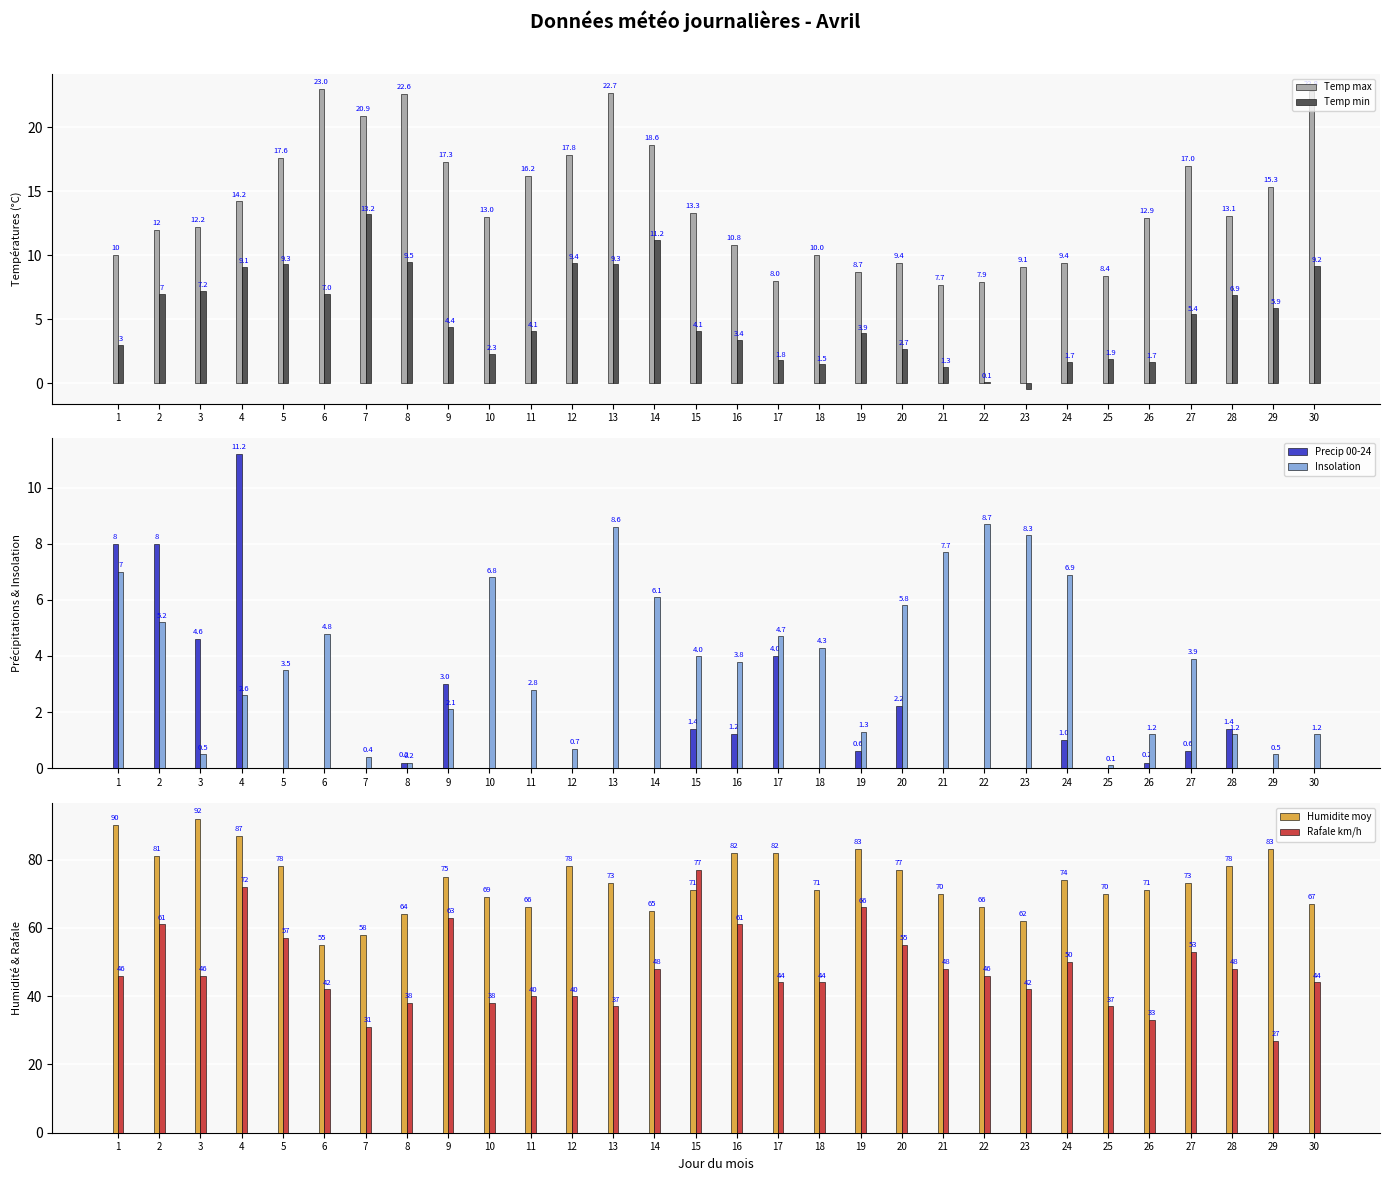

Which series has the largest total across all categories?

Humidite moy